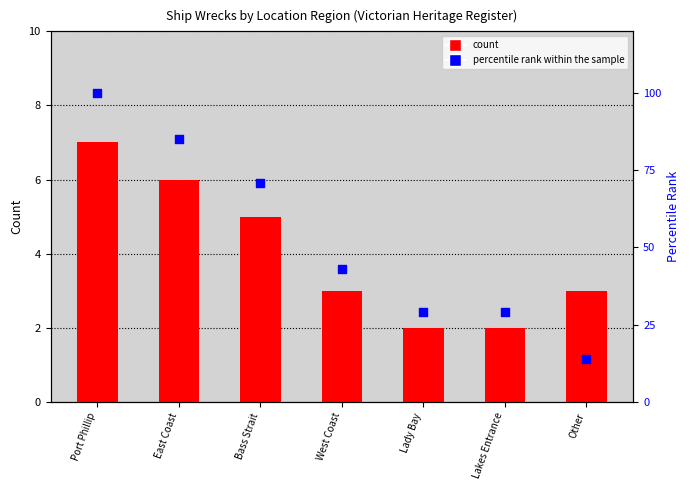

Which series reaches the maximum Y coordinate?

percentile rank within the sample